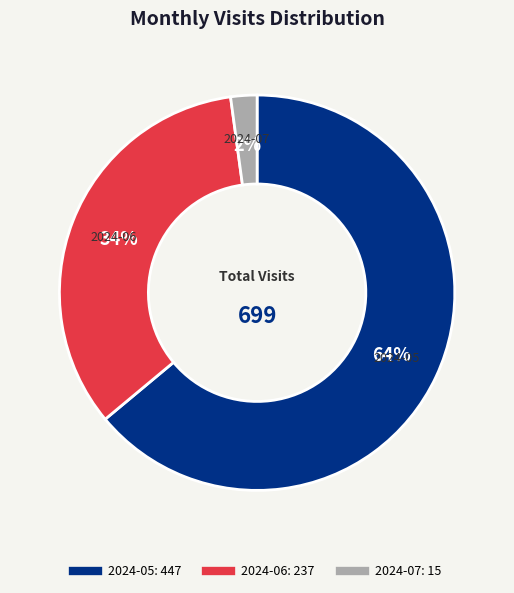

How many segments does this pie chart have?

3